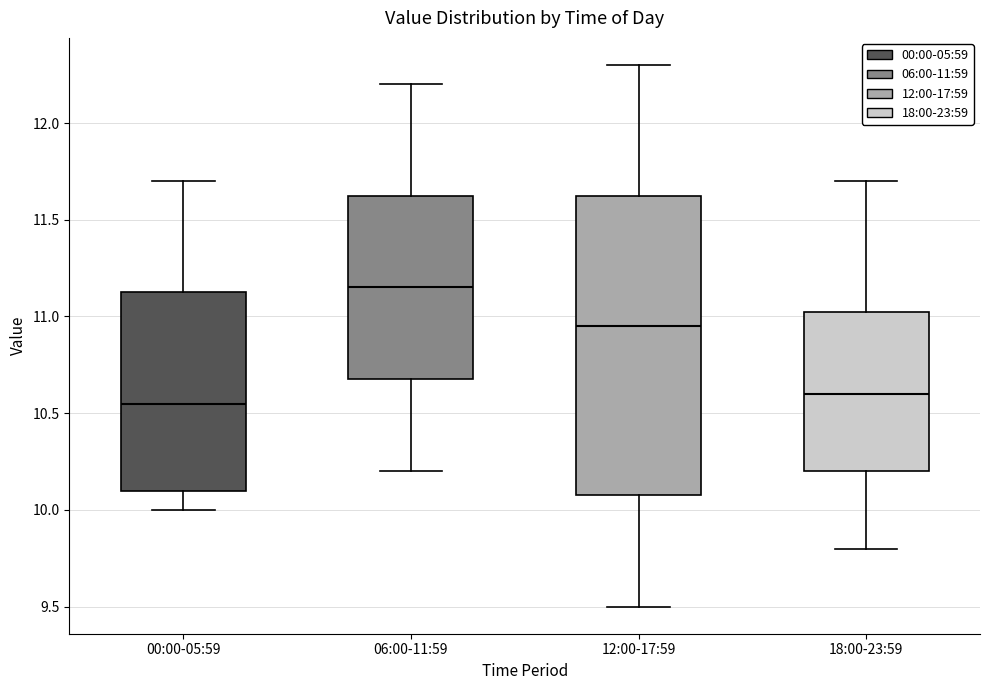

Reading left to right, transcribe this box plot: for each box, give where its median line is, the range the box spans, and where its two whiskers end, as read against the y-axis. The values are not printed on the chart, so give them approximately, as read against the axis.

00:00-05:59: median 10.55, box 10.10 to 11.15, whiskers 10.00 to 11.70
06:00-11:59: median 11.15, box 10.70 to 11.65, whiskers 10.20 to 12.20
12:00-17:59: median 10.95, box 10.10 to 11.65, whiskers 9.50 to 12.30
18:00-23:59: median 10.60, box 10.20 to 11.05, whiskers 9.80 to 11.70